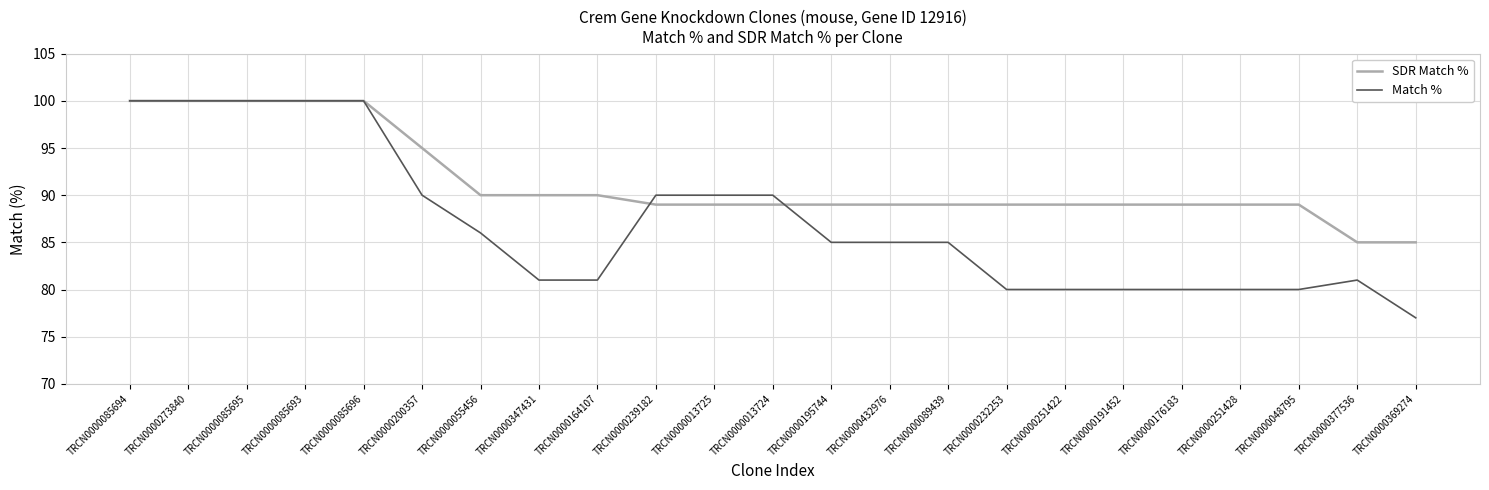

Reading left to right, extract all data points from this chart.

SDR Match %: 100	100	100	100	100	95	90	90	90	89	89	89	89	89	89	89	89	89	89	89	89	85	85
Match %: 100	100	100	100	100	90	86	81	81	90	90	90	85	85	85	80	80	80	80	80	80	81	77